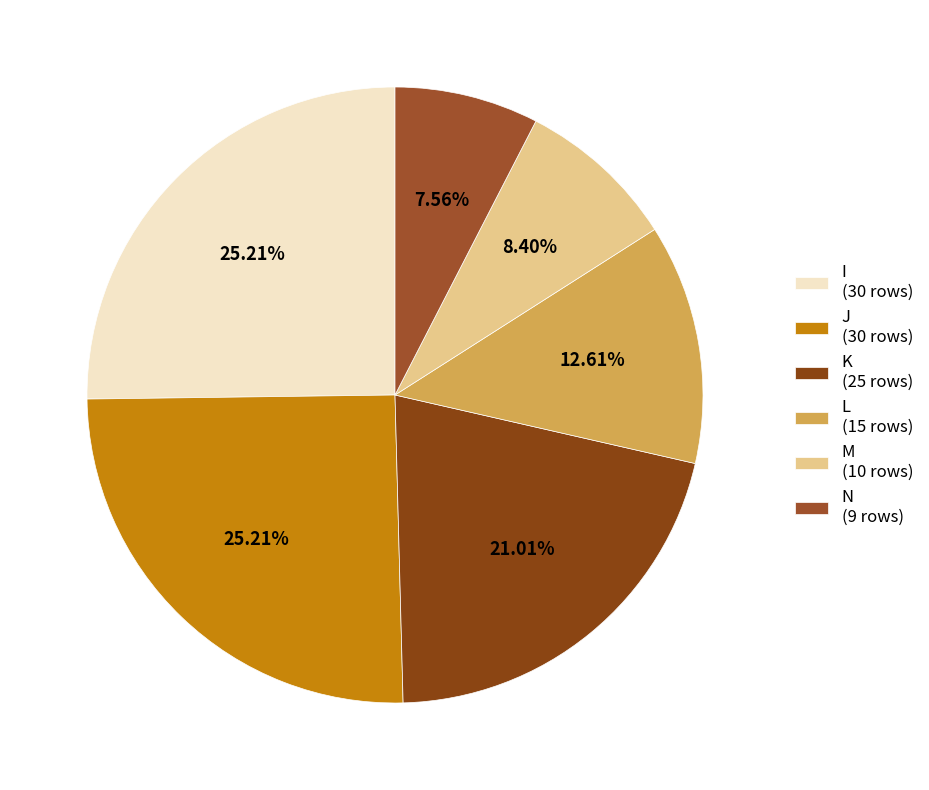

What portion of the pie excludes N?

92.4%